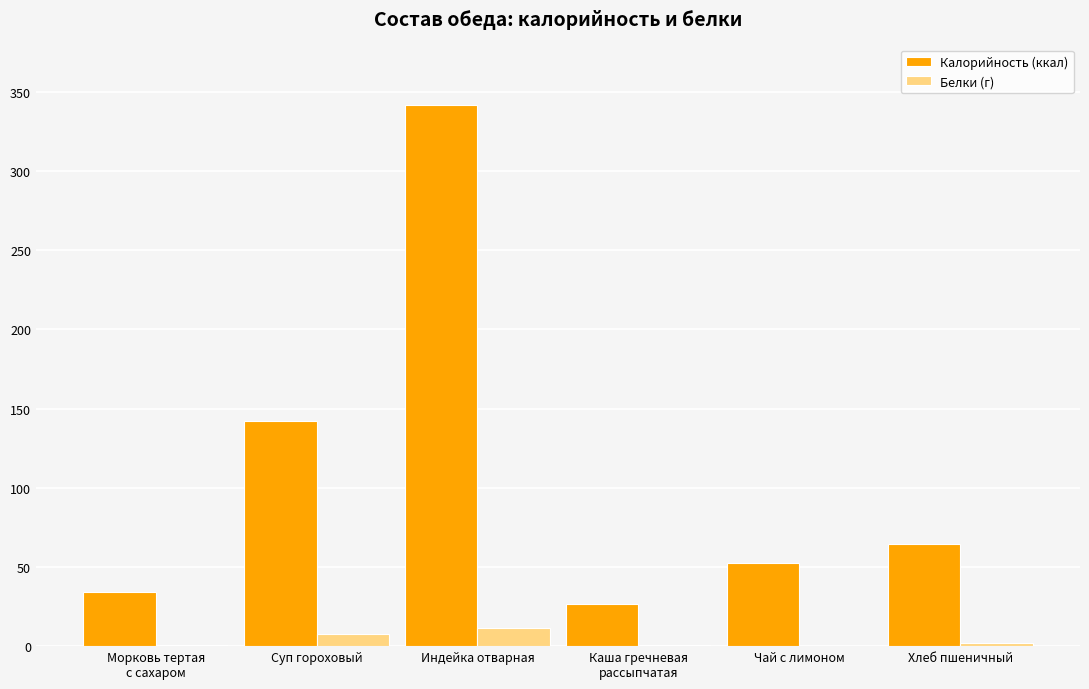

What is the average value of the Белки (г) series?

3.7